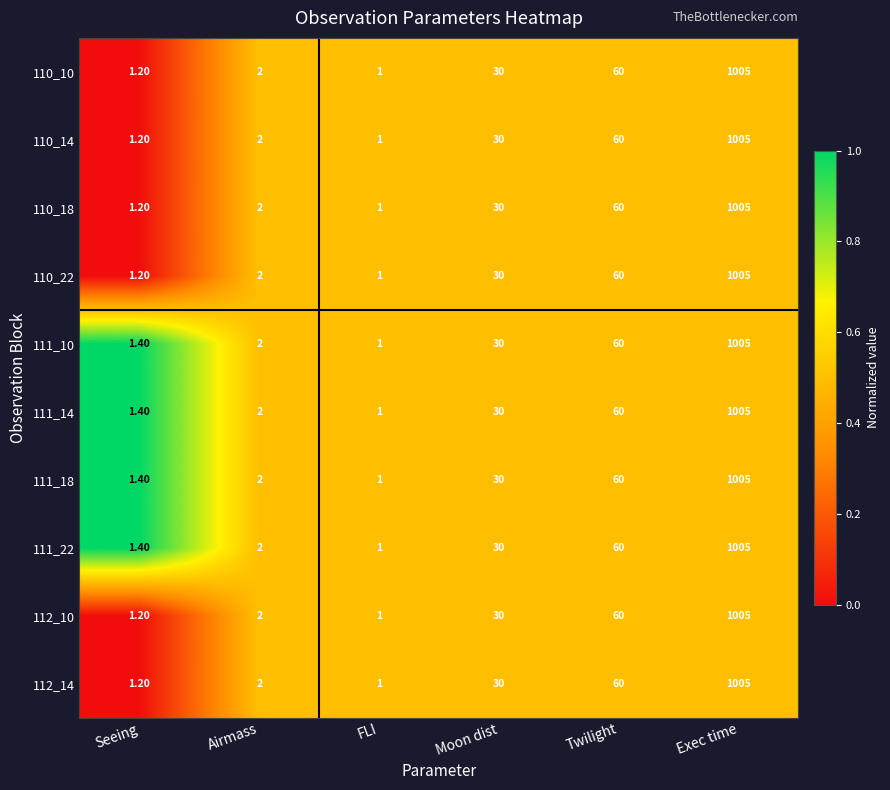

How many series are shown in this chart?

10